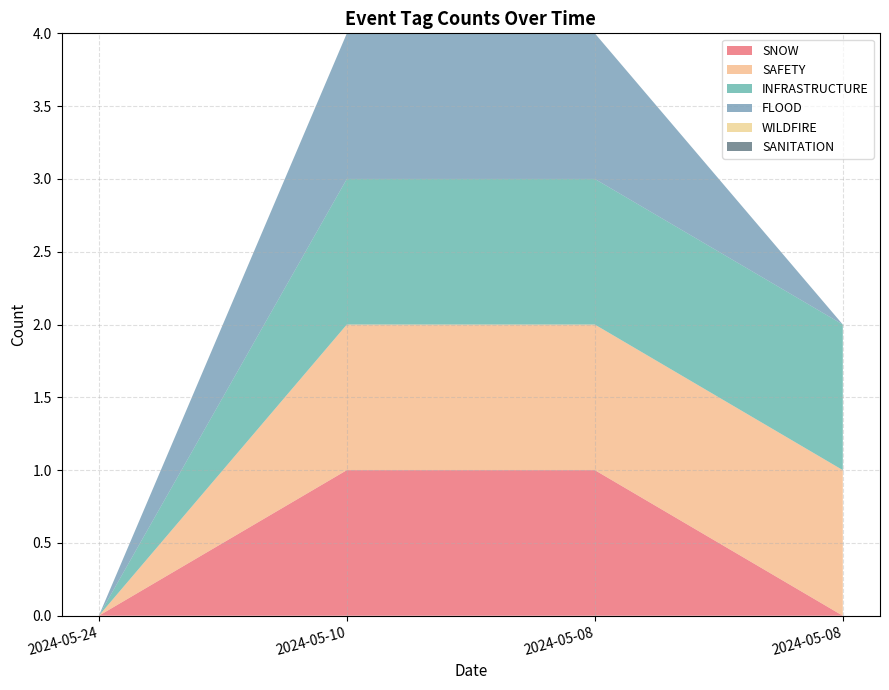

Reading left to right, extract all data points from this chart.

SNOW: 2024-05-24=0	2024-05-10=1	2024-05-08=1	2024-05-08=0
SAFETY: 2024-05-24=0	2024-05-10=1	2024-05-08=1	2024-05-08=1
INFRASTRUCTURE: 2024-05-24=0	2024-05-10=1	2024-05-08=1	2024-05-08=1
FLOOD: 2024-05-24=0	2024-05-10=1	2024-05-08=1	2024-05-08=0
WILDFIRE: 2024-05-24=0	2024-05-10=0	2024-05-08=0	2024-05-08=0
SANITATION: 2024-05-24=0	2024-05-10=0	2024-05-08=0	2024-05-08=0